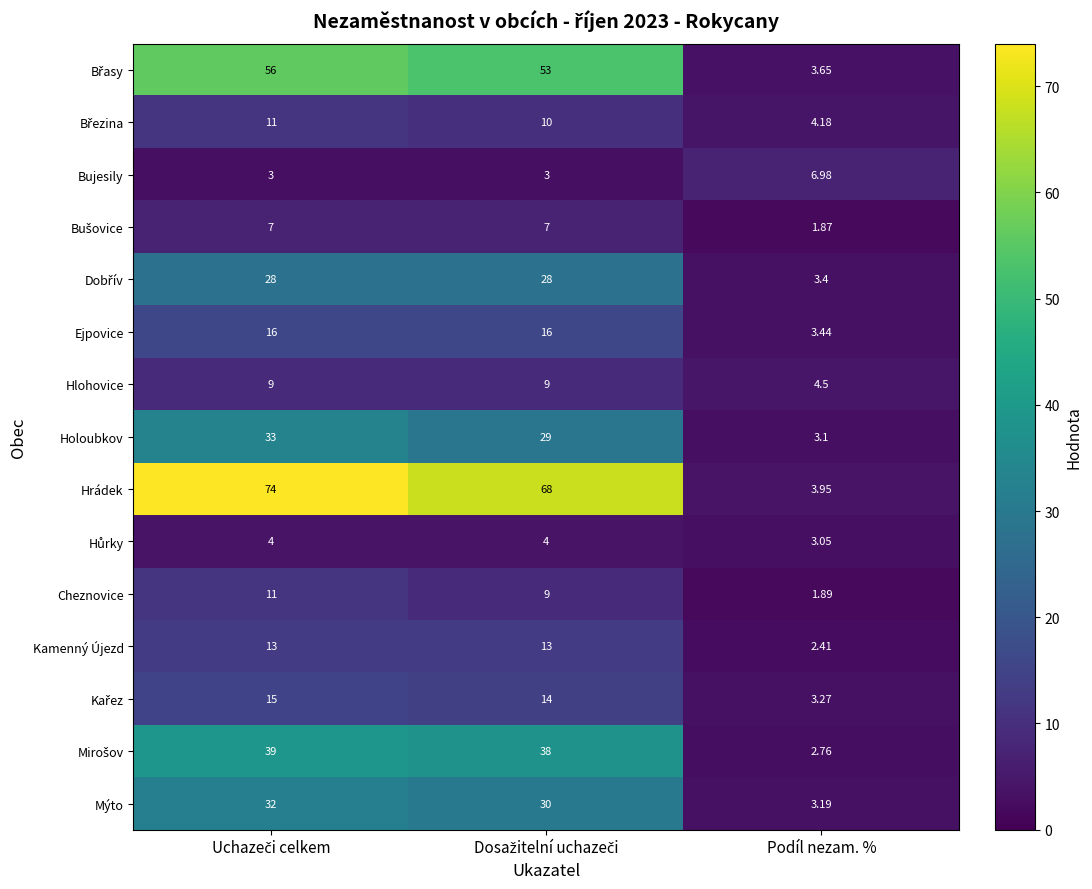

At how many categories does at least one series exceed 1?

3